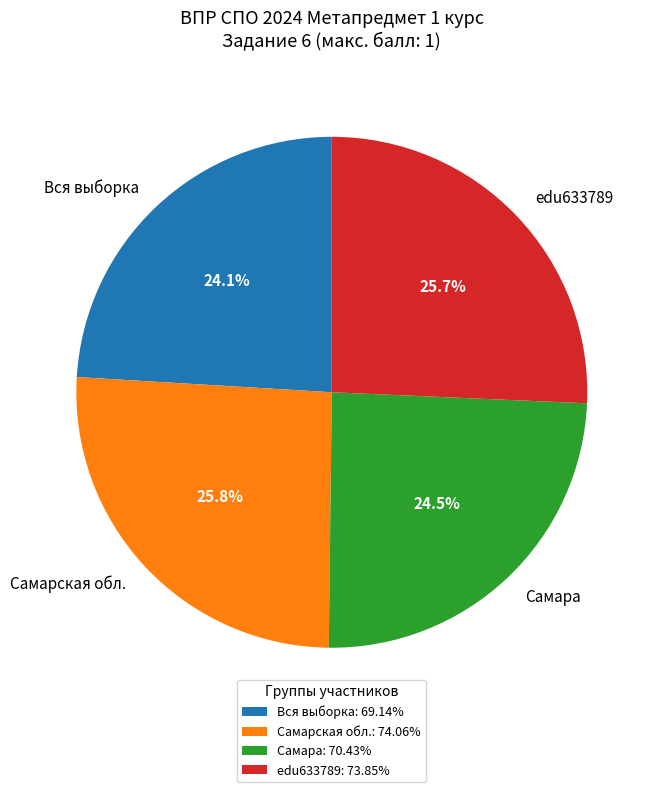

To the nearest percent, what portion does Самарская обл. represent?

26%